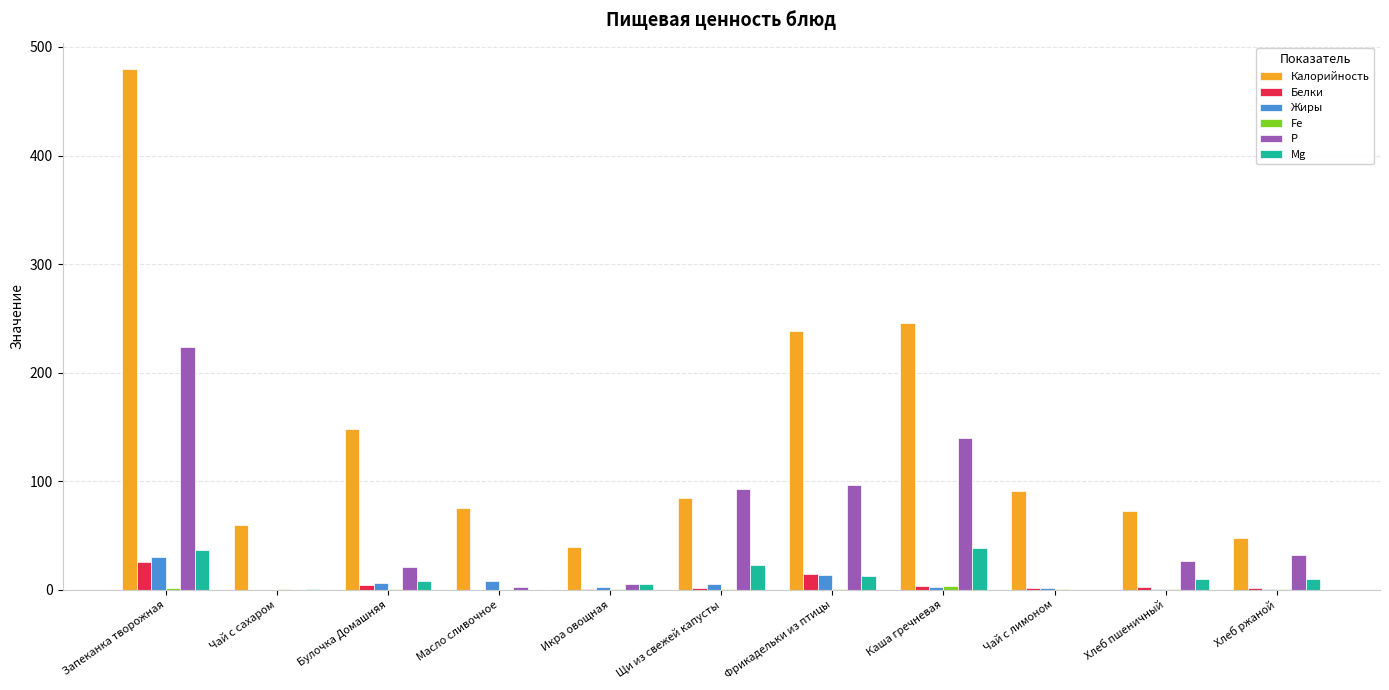

Which series changed the most between Масло сливочное and Щи из свежей капусты?

P